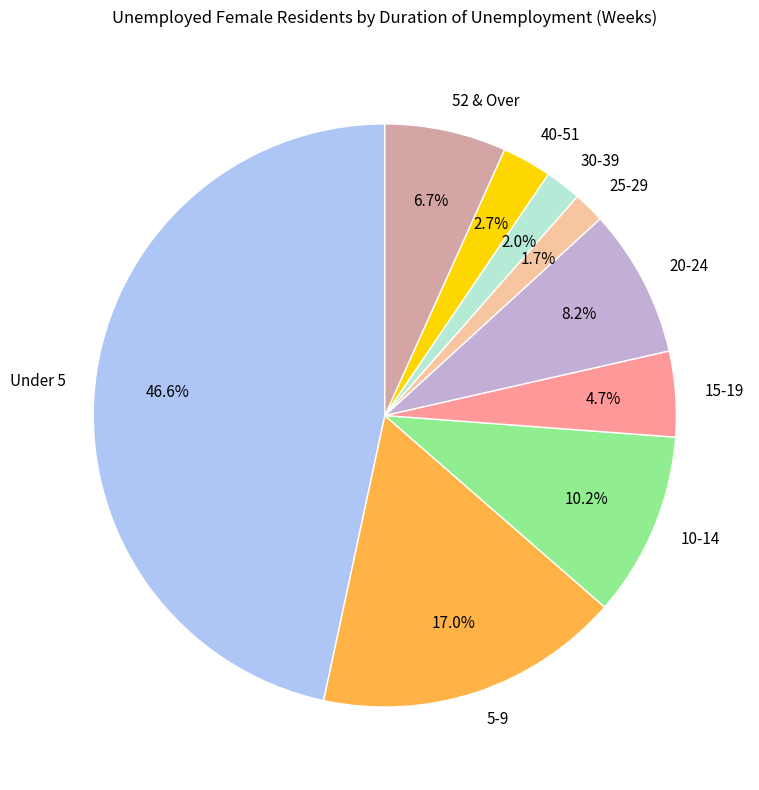

How many segments does this pie chart have?

9